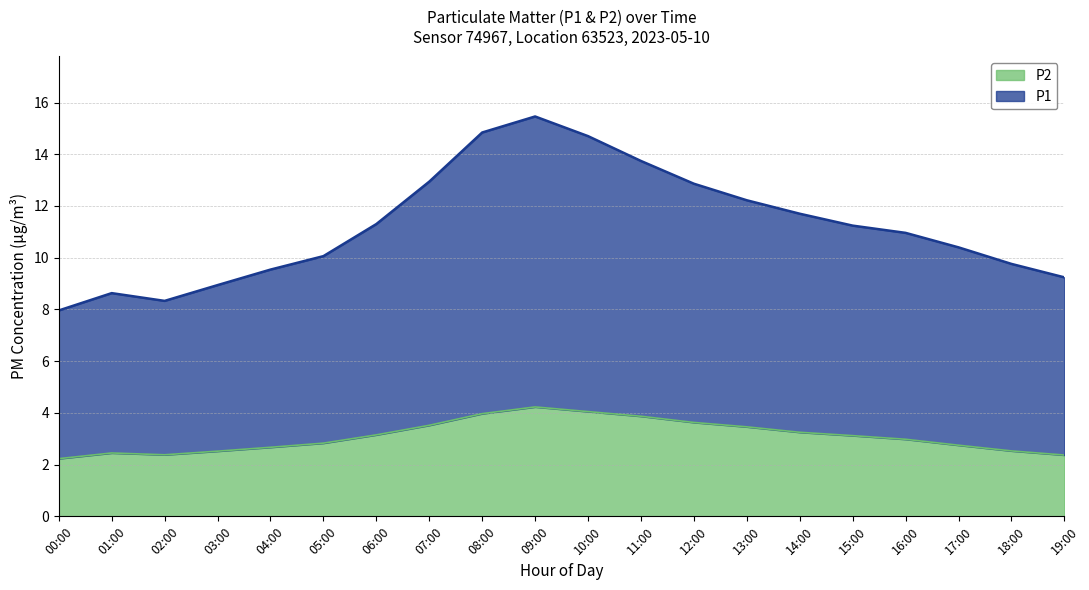

Rank the series by their maximum value, from highest to lowest.

P1, P2